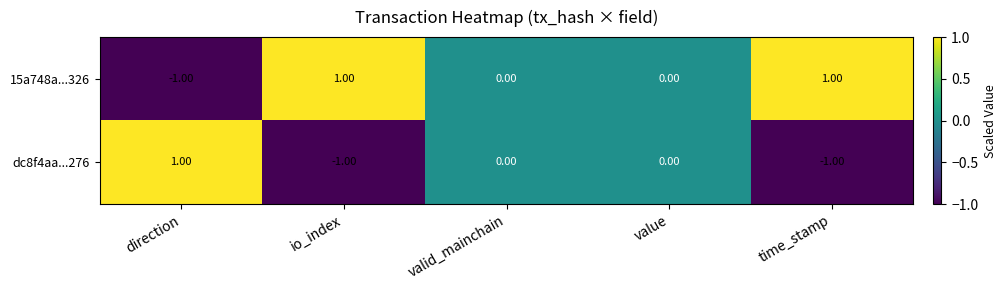

At io_index, list the series in order from smallest to largest.

dc8f4aa...276, 15a748a...326